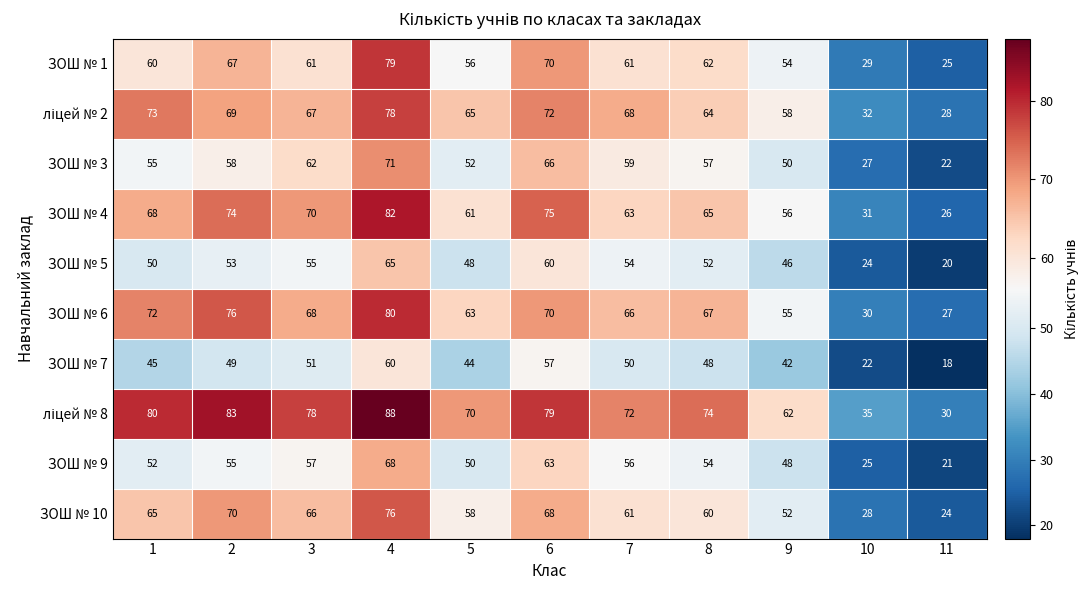

Where is ЗОШ № 4 nearest to the value 54?

9